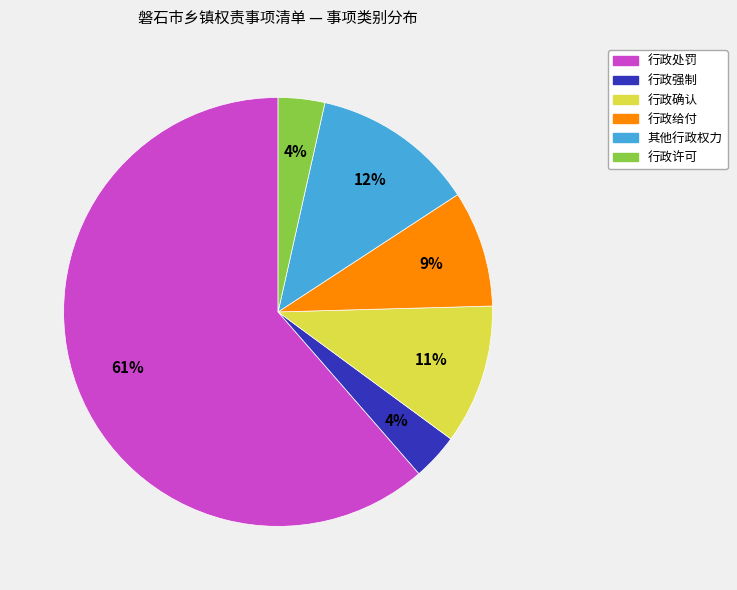

Which category has the biggest portion of the pie?

行政处罚